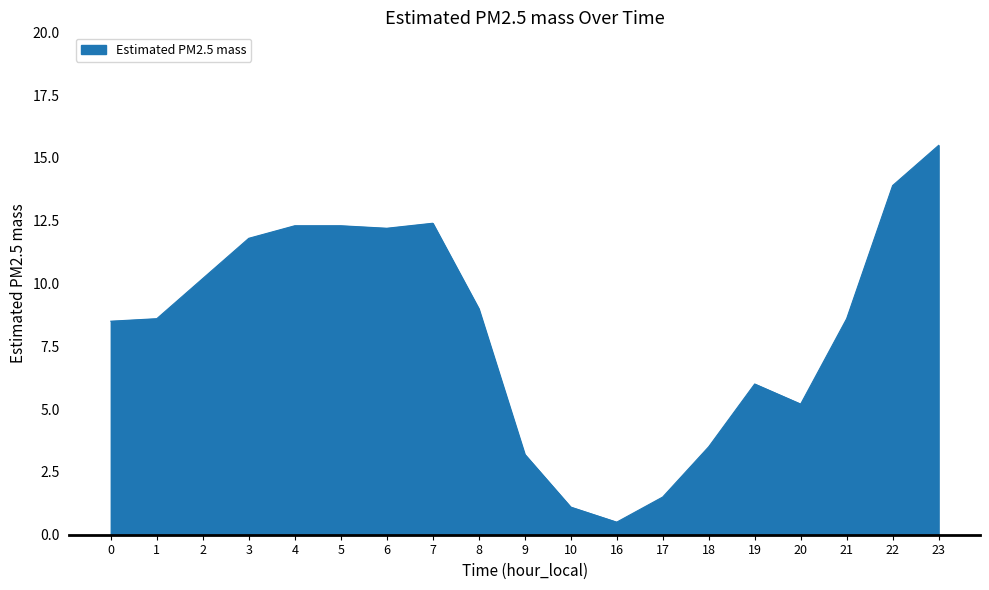

Does the chart display data point markers on the line(s)?

No